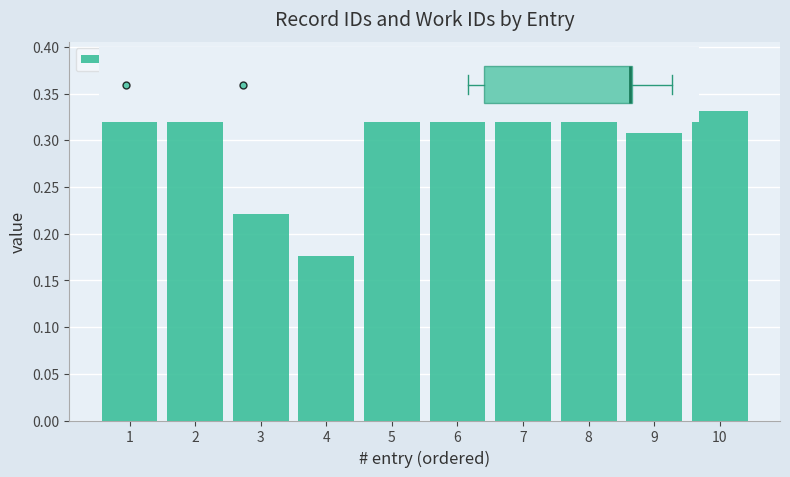

What is the sum of all values?

3.3